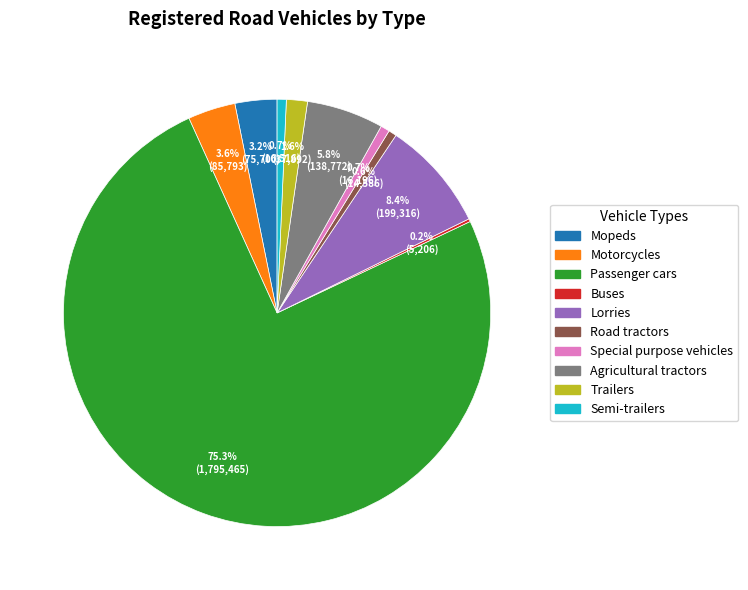

Combined, do Trailers and Semi-trailers account for over 50%?

No